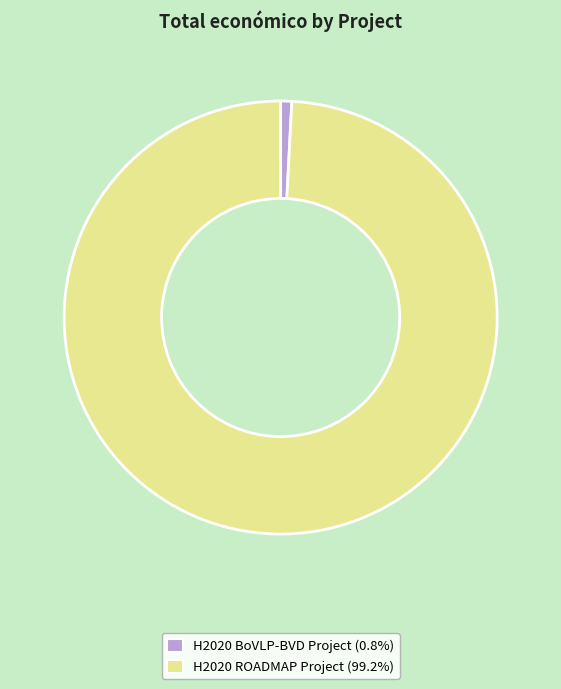

Is the sum of H2020 ROADMAP Project and H2020 BoVLP-BVD Project greater than half?

Yes